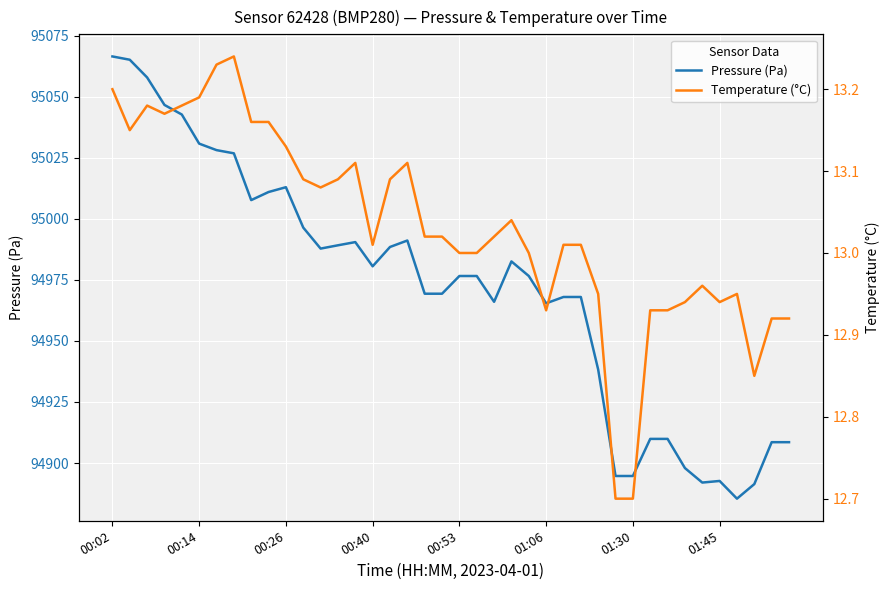

Which series has the largest total across all categories?

Pressure (Pa)